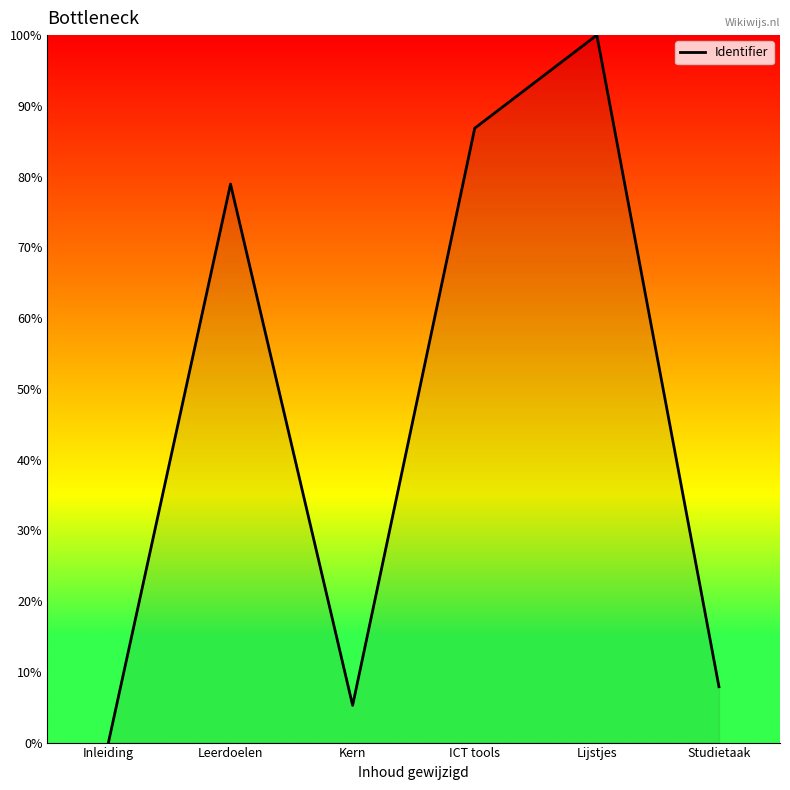

What is the difference between the maximum and minimum values?

100.0